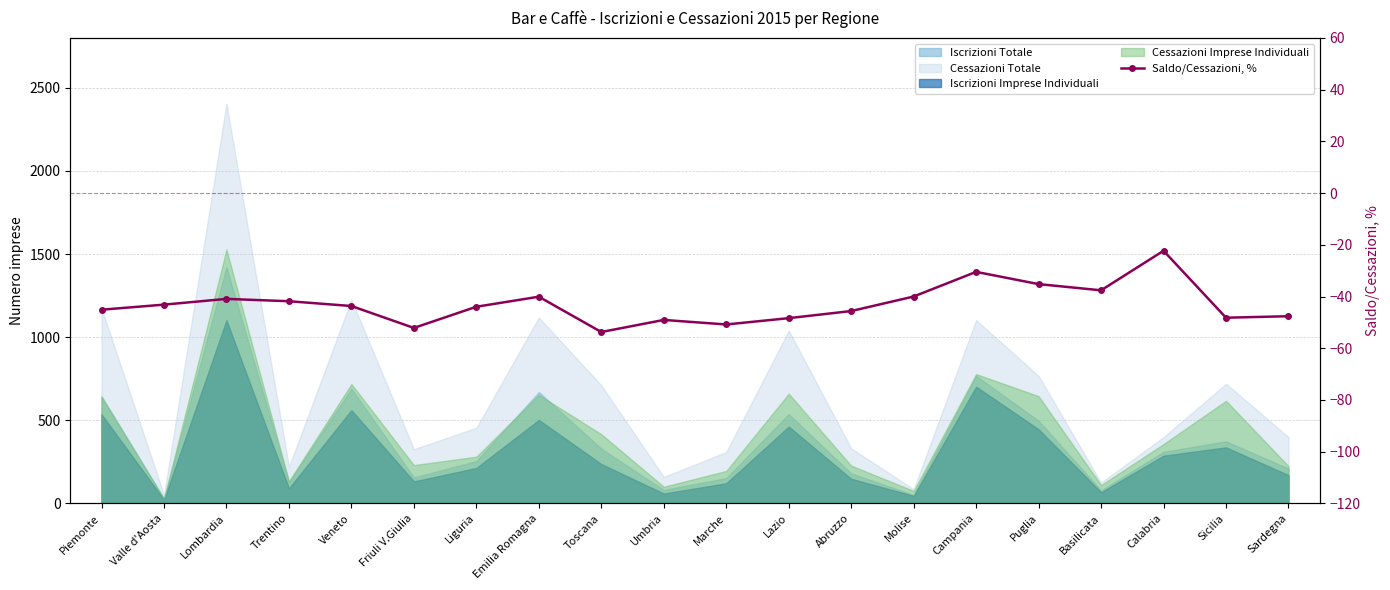

At which label does the data first exceed -43?

Lombardia